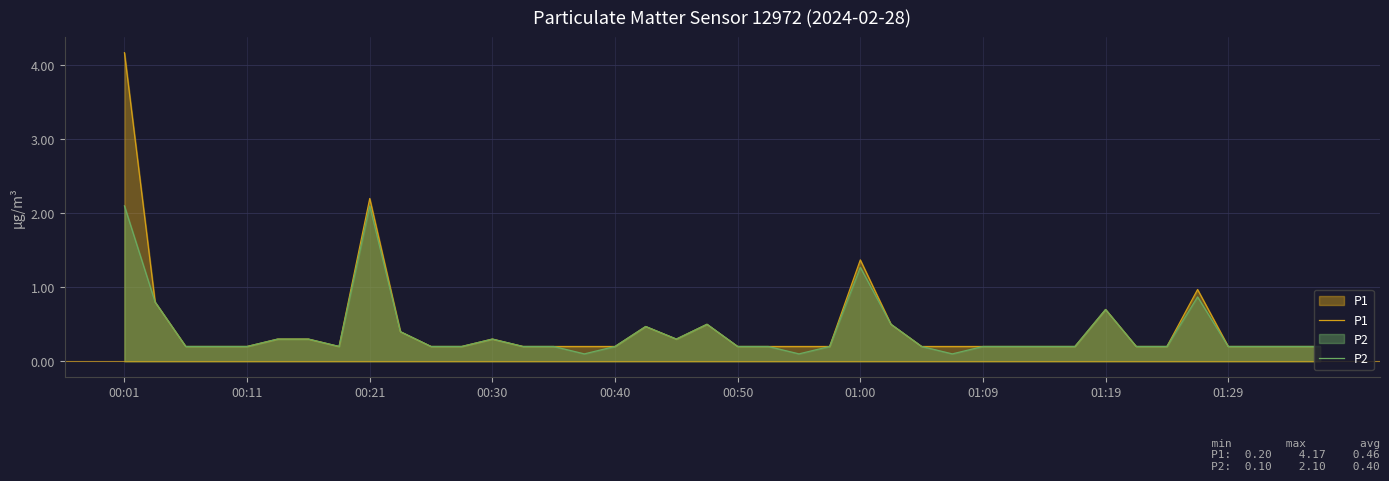

Which series has the widest spread of values?

P1